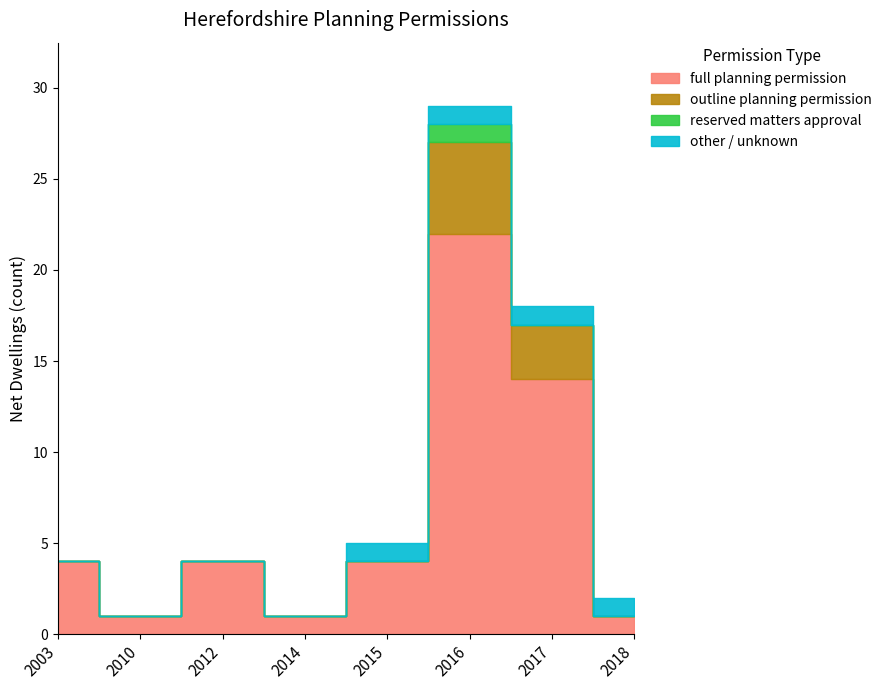

Is it true that other / unknown equals 0 at 2012?

True